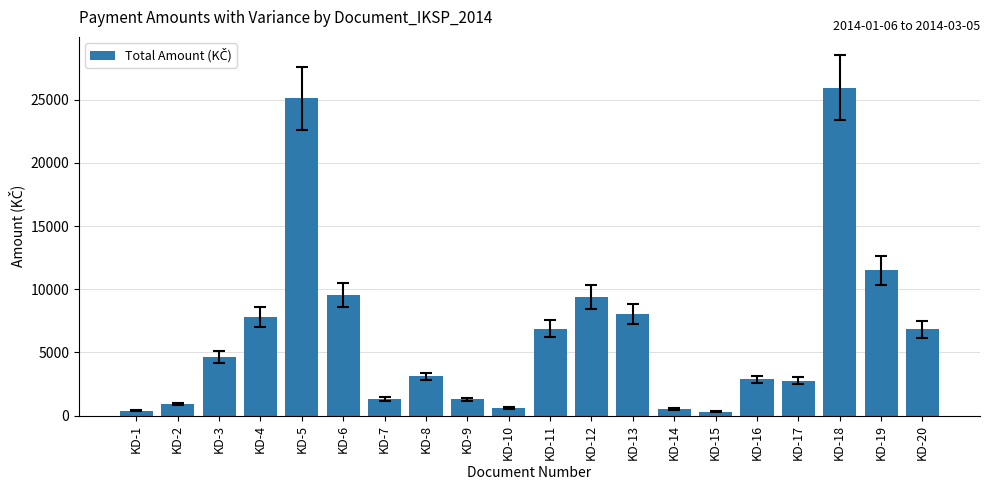

What is the value of the 1st bar from the left?

392.0